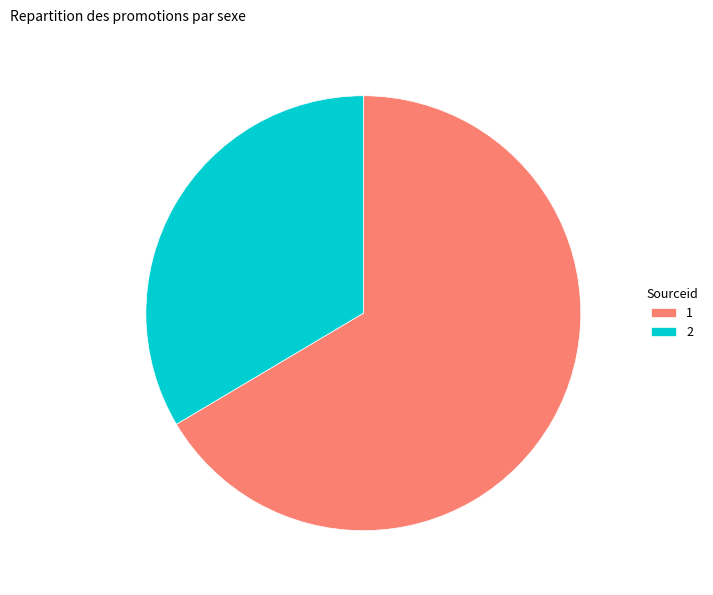

Does 2 account for over 50% of the chart?

No